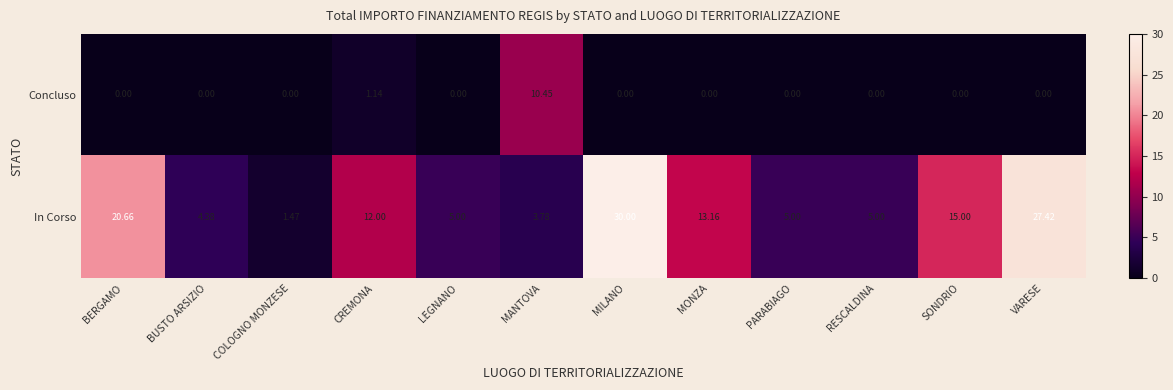

Where is Concluso nearest to the value 5?

CREMONA